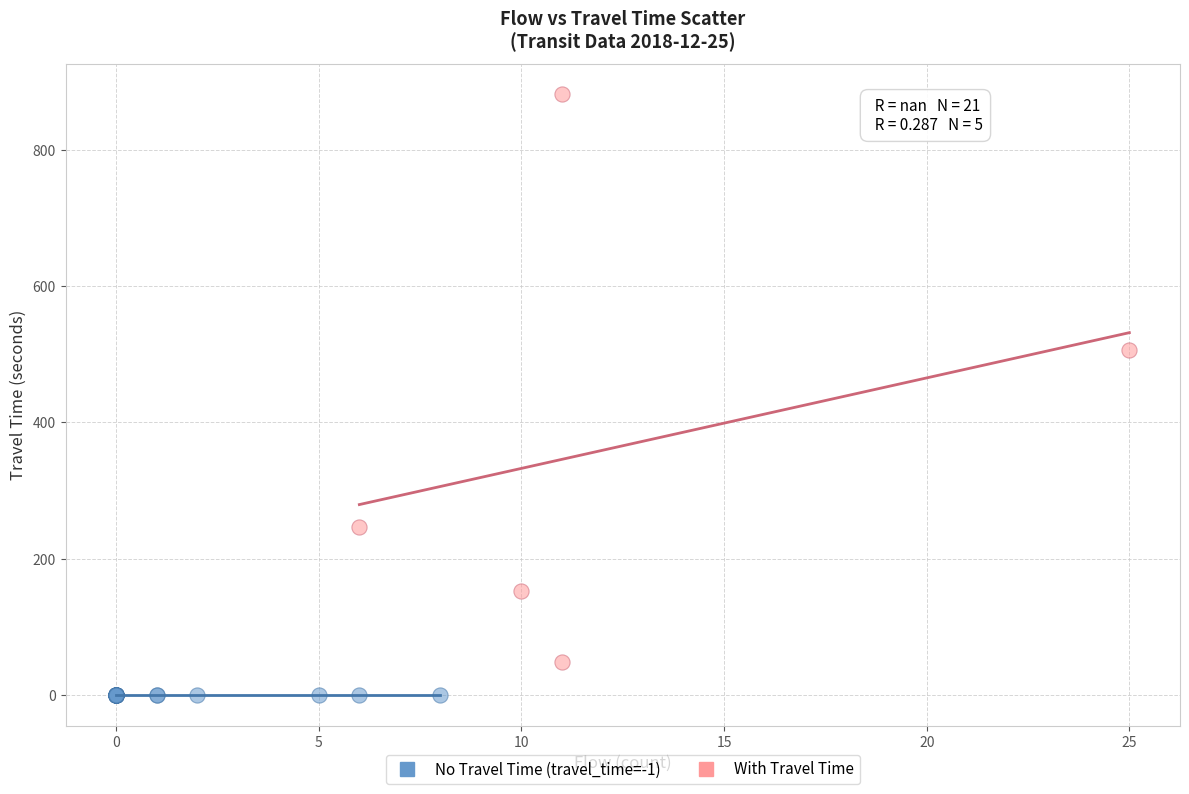

Which series reaches the minimum Y coordinate?

No Travel Time (travel_time=-1)